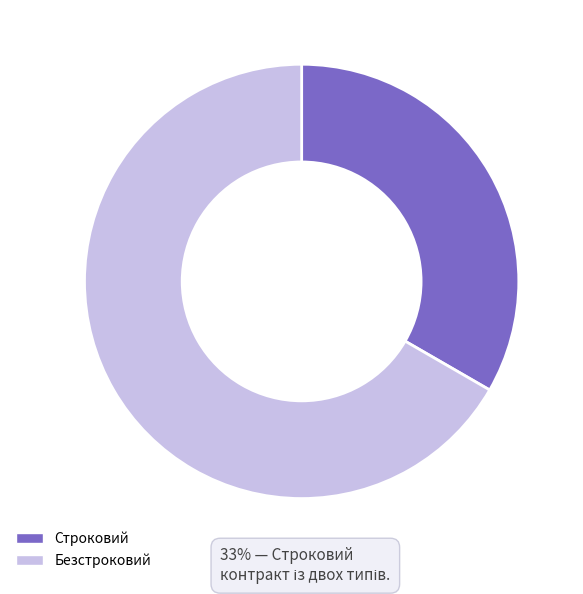

The Безстроковий slice represents 67% of the pie. True or false?

True